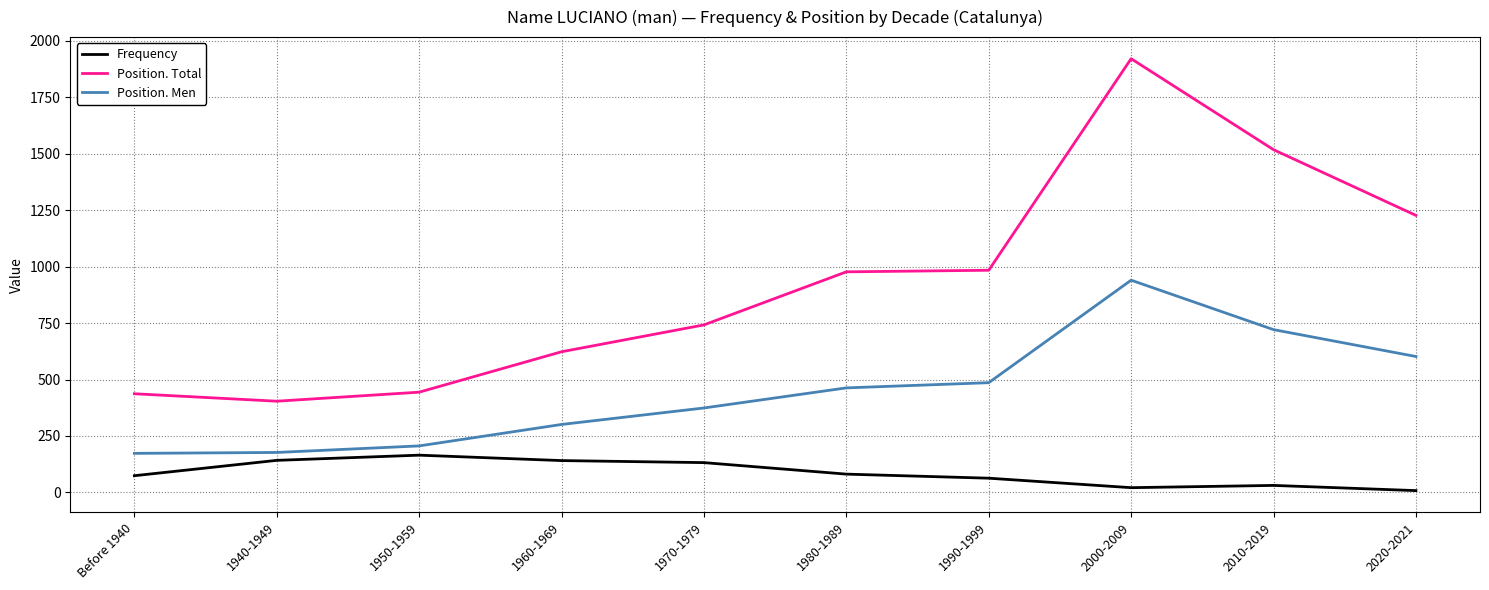

In Position. Total, how many points are higher than both neighbors (excluding endpoints)?

1